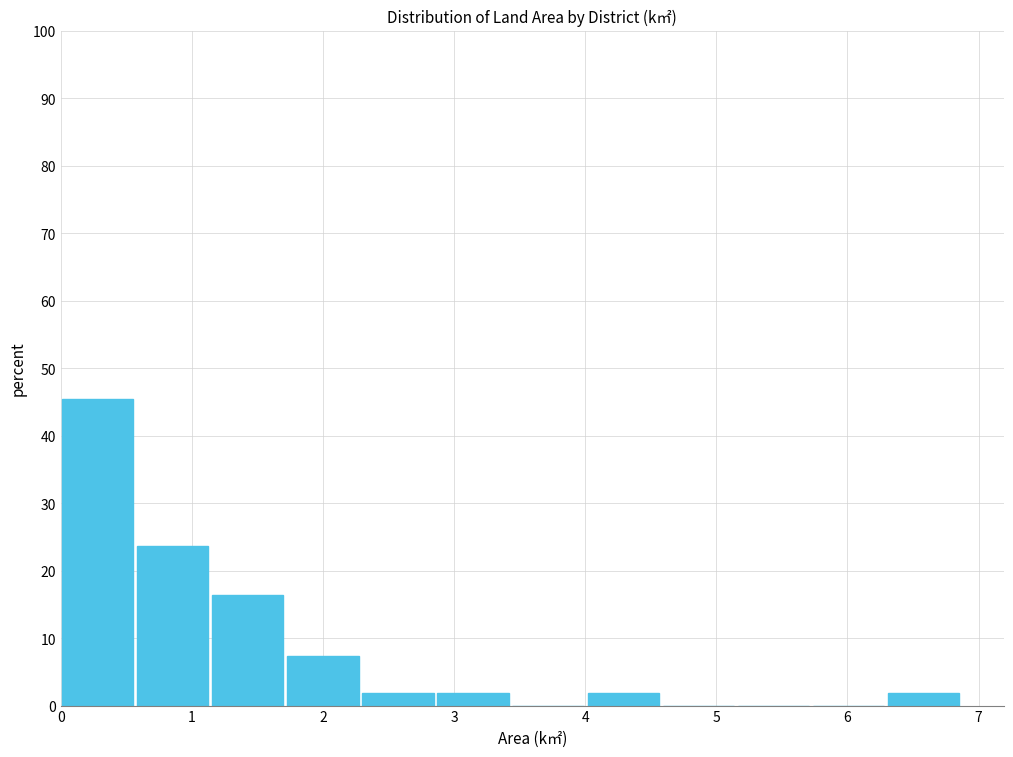

Over which range of the x-axis is the bar tallest?

0.0 to 0.6